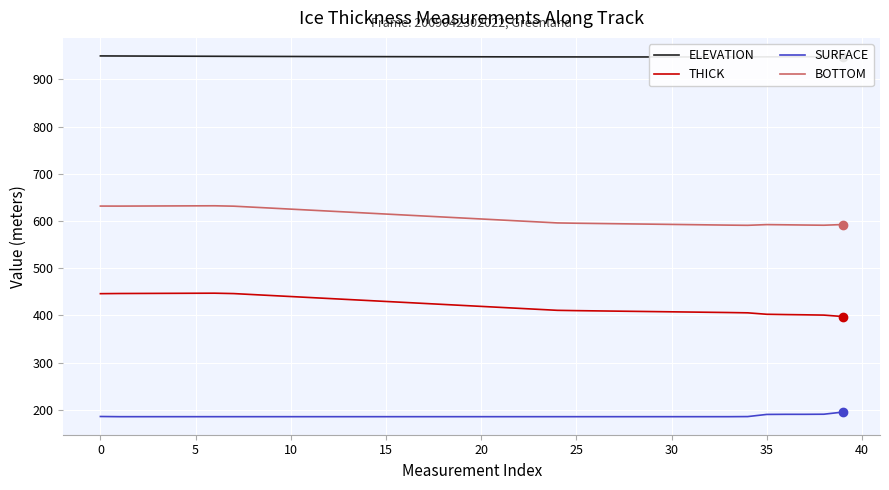

True or false: ELEVATION and BOTTOM intersect in this chart.

False